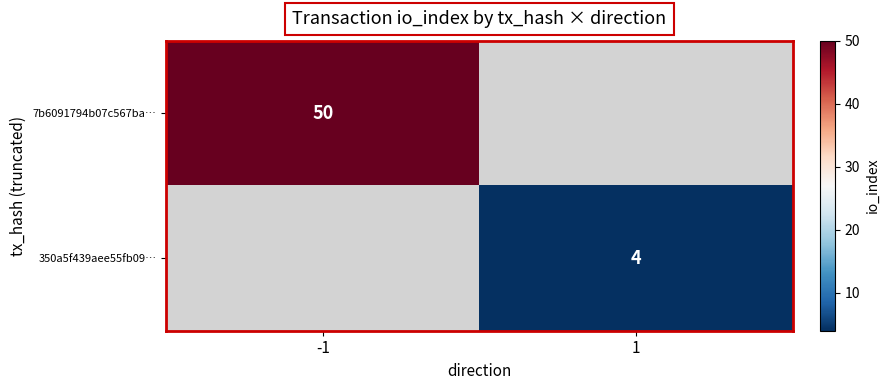

True or false: 350a5f439aee55fb09… has a value of 1 at 1.

False